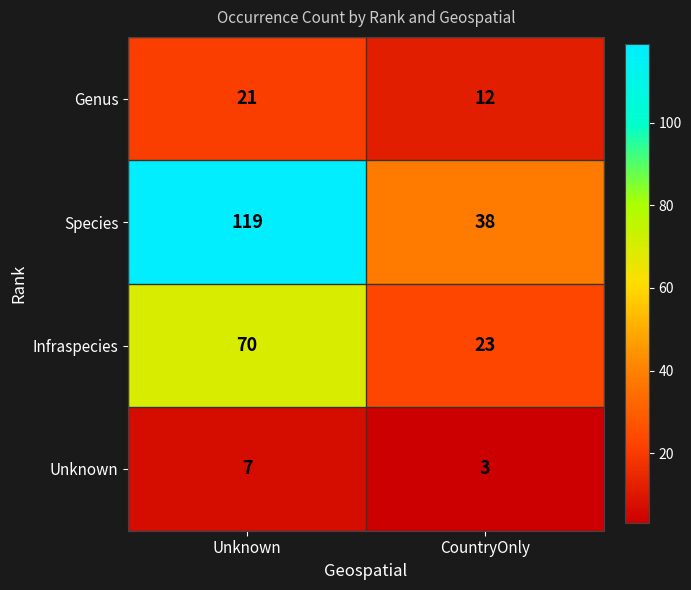

Rank the series at Unknown from lowest to highest value.

Unknown, Genus, Infraspecies, Species